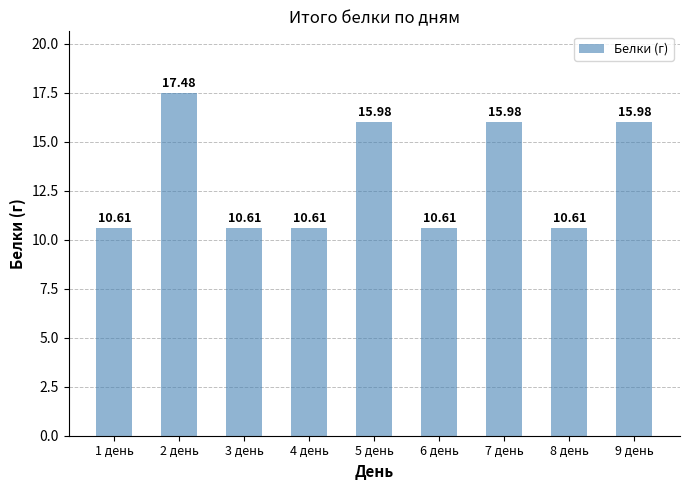

What is the difference between the values at 9 день and 2 день?

1.5